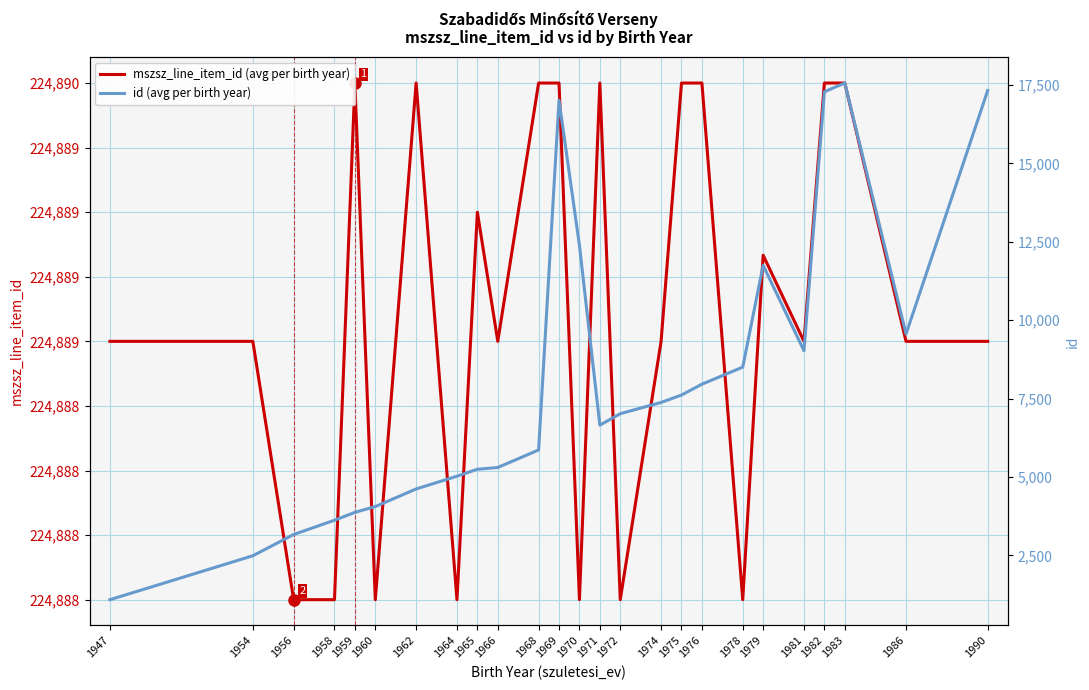

Reading right to left, what are all the values shown in this chart?

mszsz_line_item_id (avg per birth year): 224889.0	224889.0	224890.0	224890.0	224889.0	224889.3	224888.0	224890.0	224890.0	224889.0	224888.0	224890.0	224888.0	224890.0	224890.0	224889.0	224889.5	224888.0	224890.0	224888.0	224890.0	224888.0	224888.0	224889.0	224889.0
id (avg per birth year): 17320.0	9560.0	17560.0	17281.0	9026.0	11749.0	8505.0	7960.0	7615.0	7379.0	7020.0	6655.7	12387.0	17010.0	5864.0	5305.0	5249.0	5027.0	4621.0	4059.0	3875.0	3624.0	3170.0	2491.0	1092.0